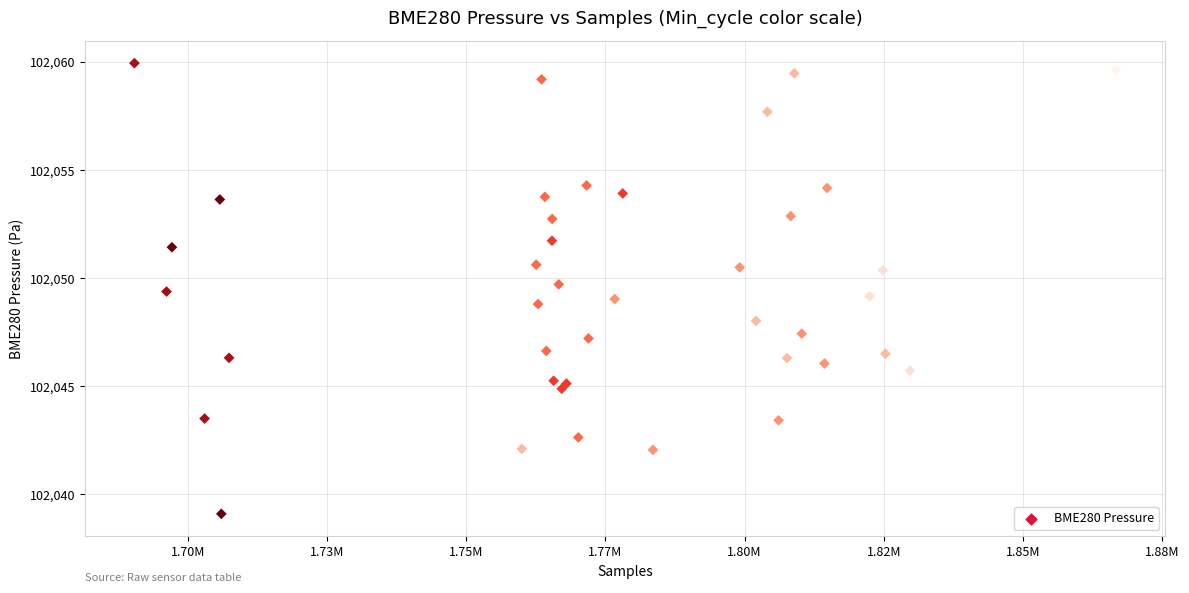

What is the range of Y values (max minus min)?

20.9